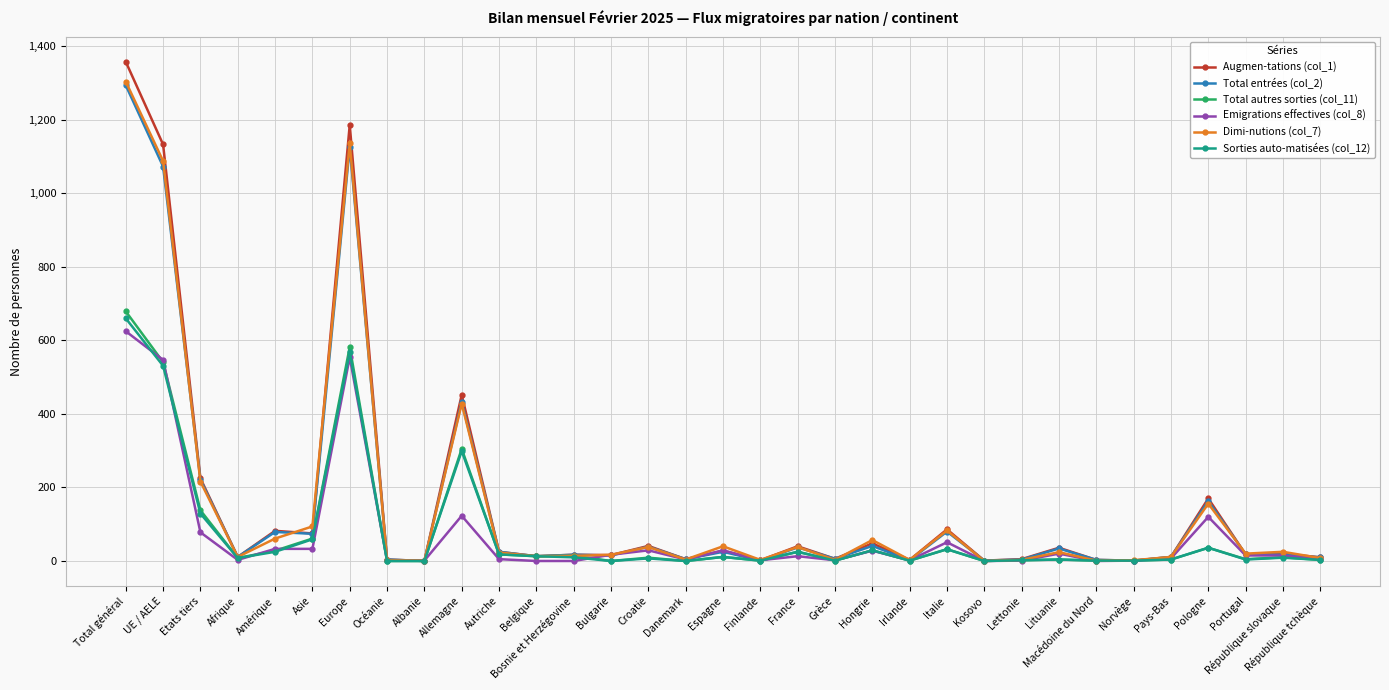

Count the number of data series in this chart.

6